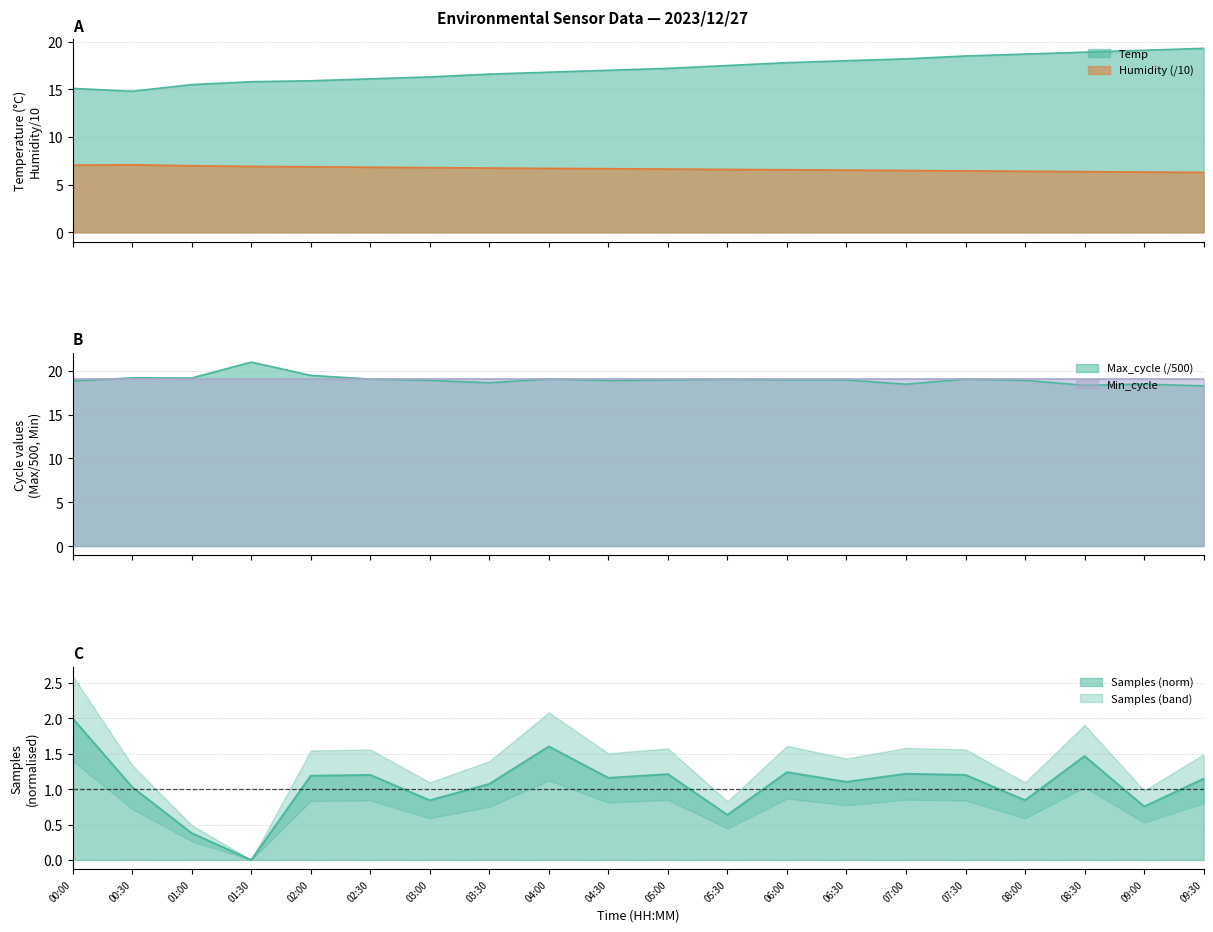

What is the difference between the Max_cycle values at 05:30 and 00:30?

0.2